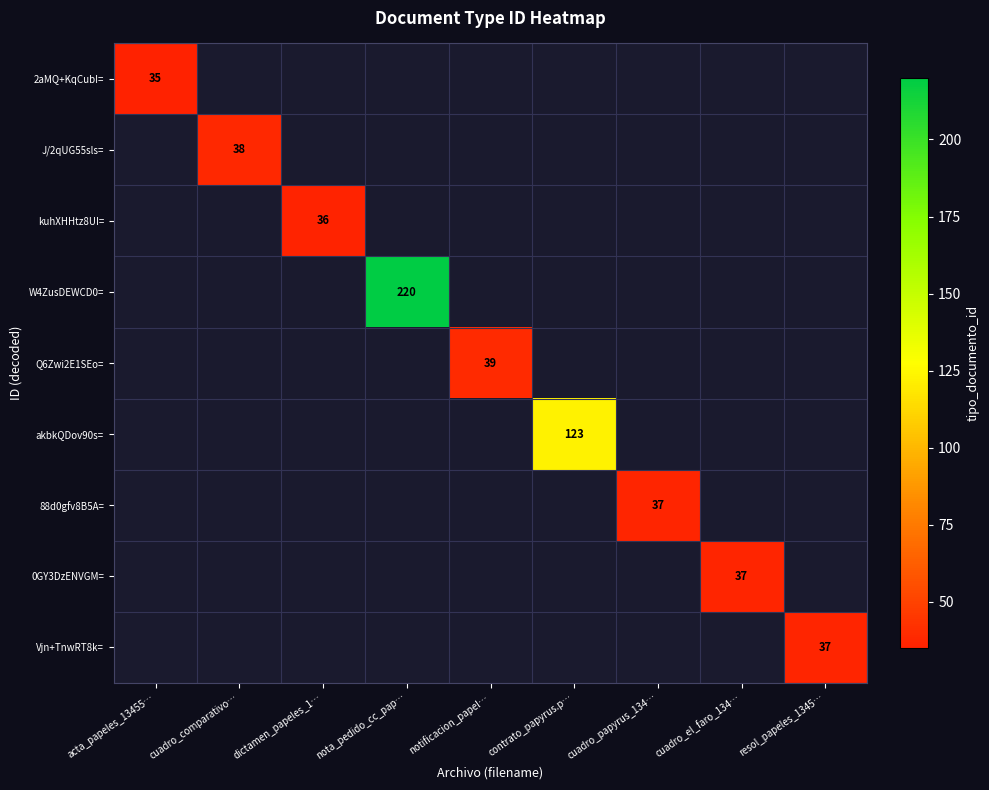

Between resol_papeles_1345… and cuadro_comparativo…, which is larger?

cuadro_comparativo…